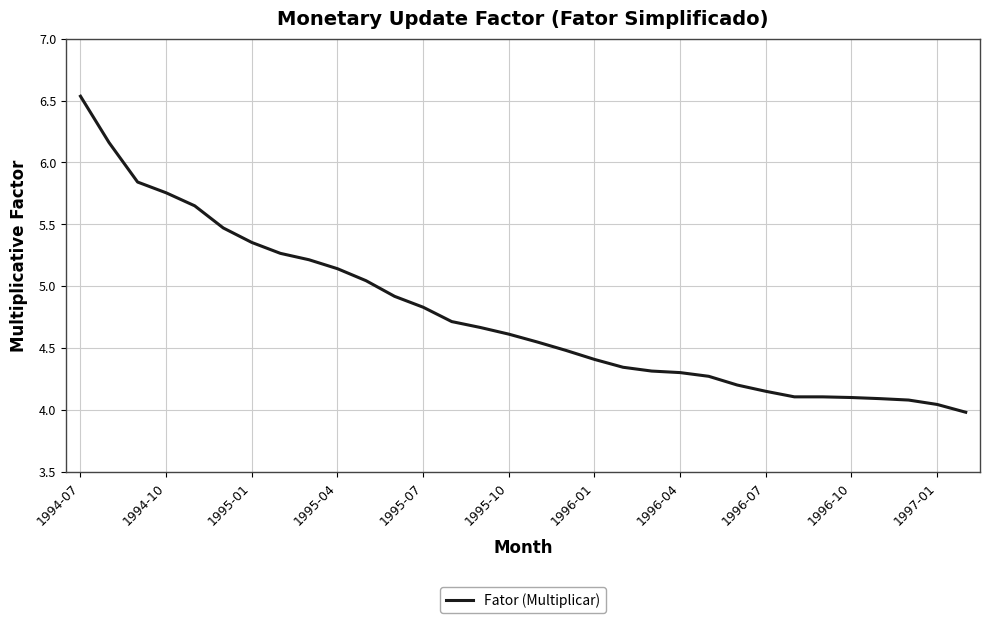

What is the difference between the maximum and minimum values?

2.6